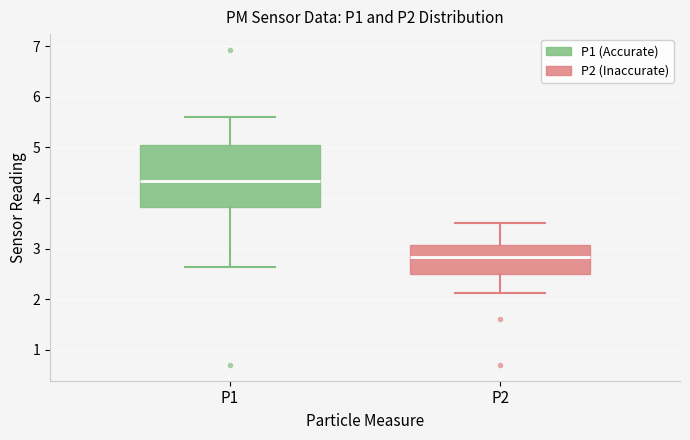

Which box's median line is the lowest?

P2